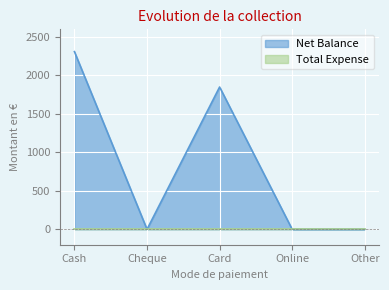

What is the difference between the maximum and minimum values?

2310